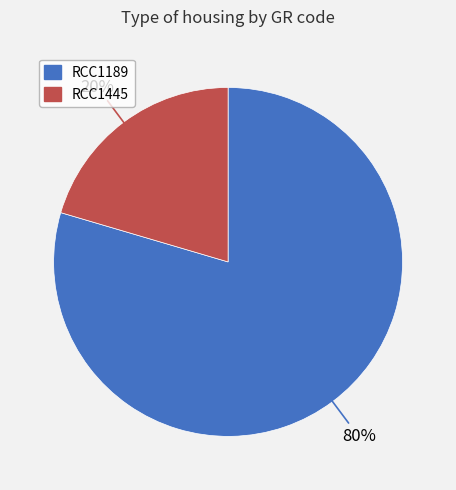

Count the number of slices in the pie.

2